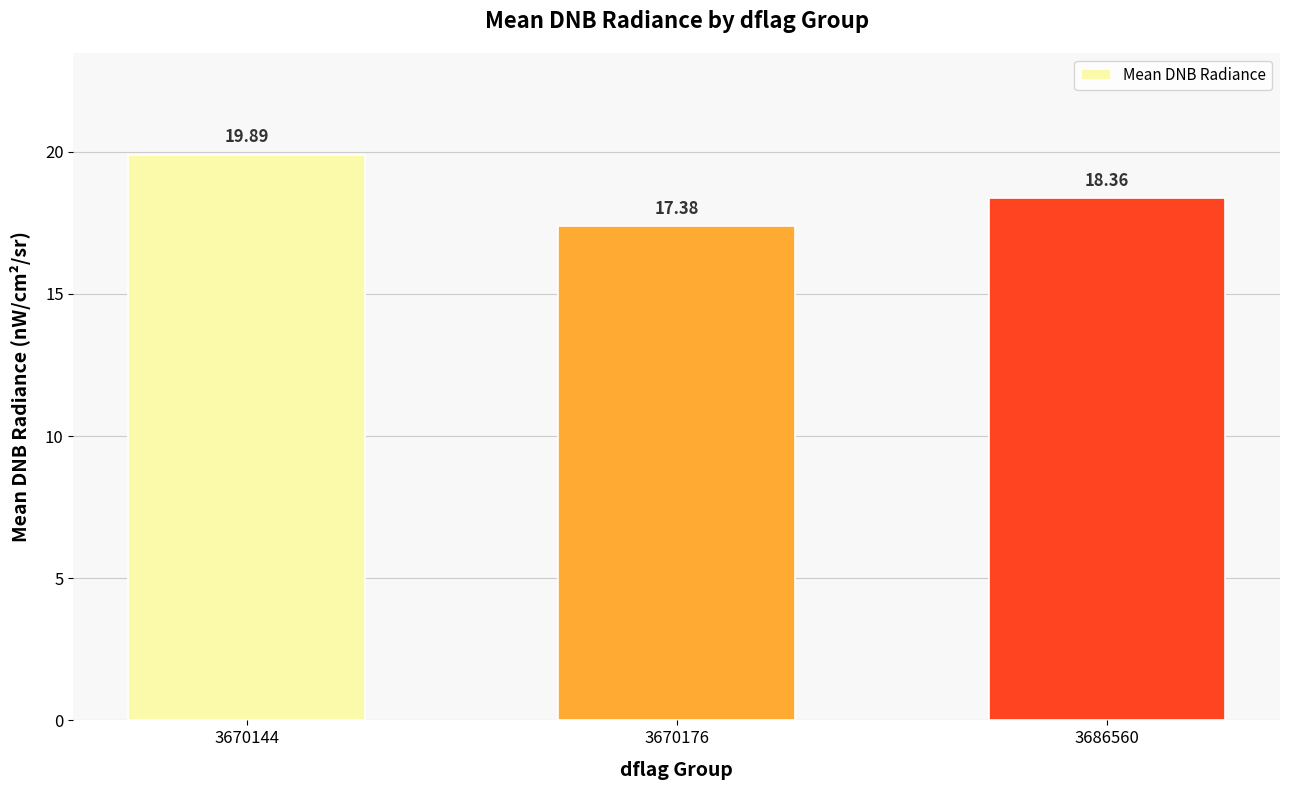

Does the chart contain stacked bars?

No